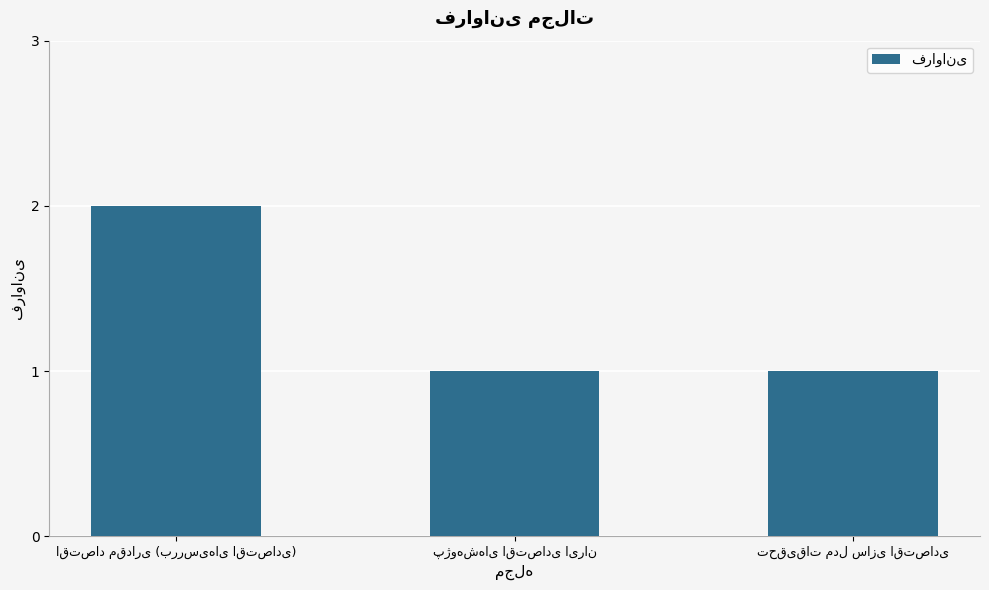

What is the sum of all values?

4